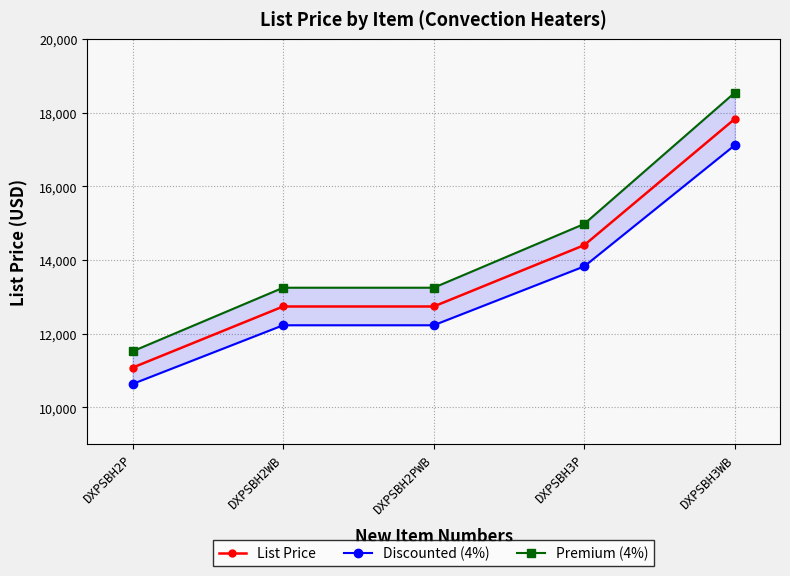

Where does the Premium (4%) series first go above 13249?

DXPSBH2WB